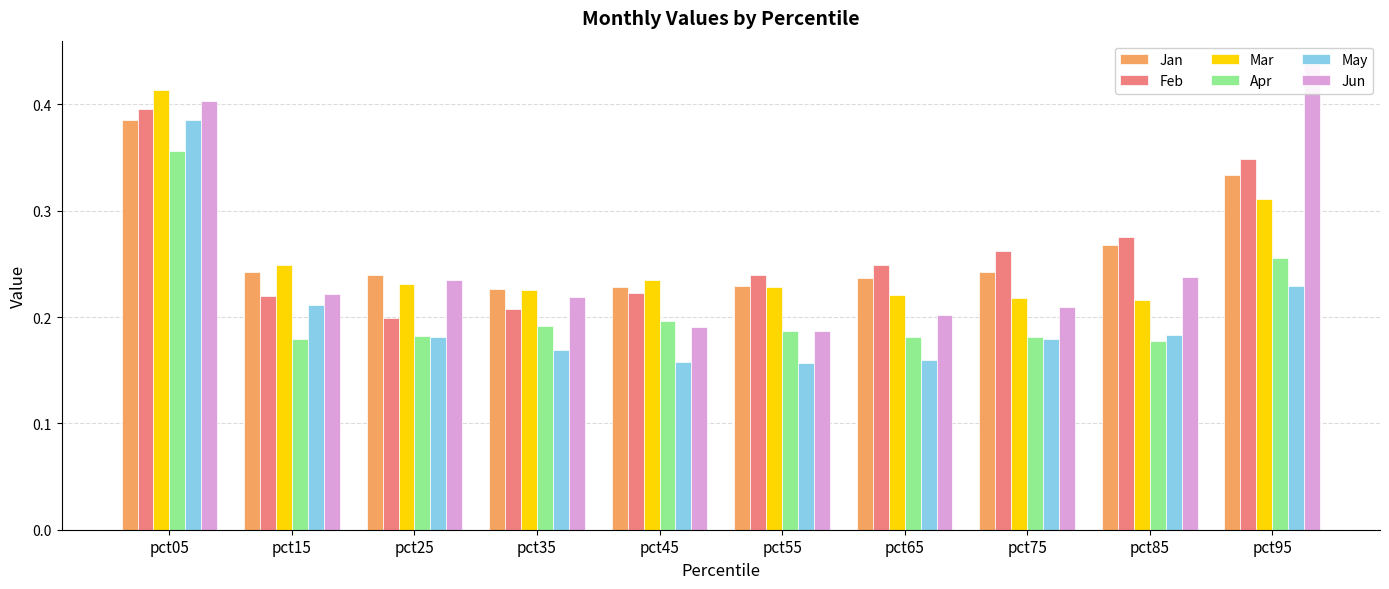

At which category is the sum across all series the highest?

pct05